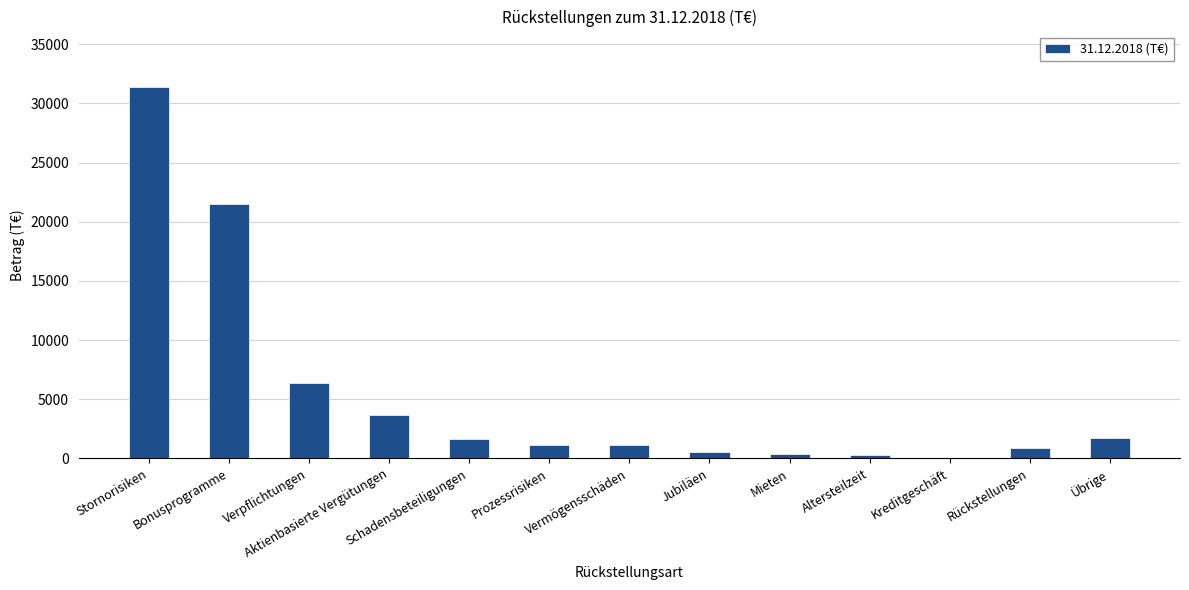

What is the change in value from Stornorisiken to Vermögensschäden?

-30228